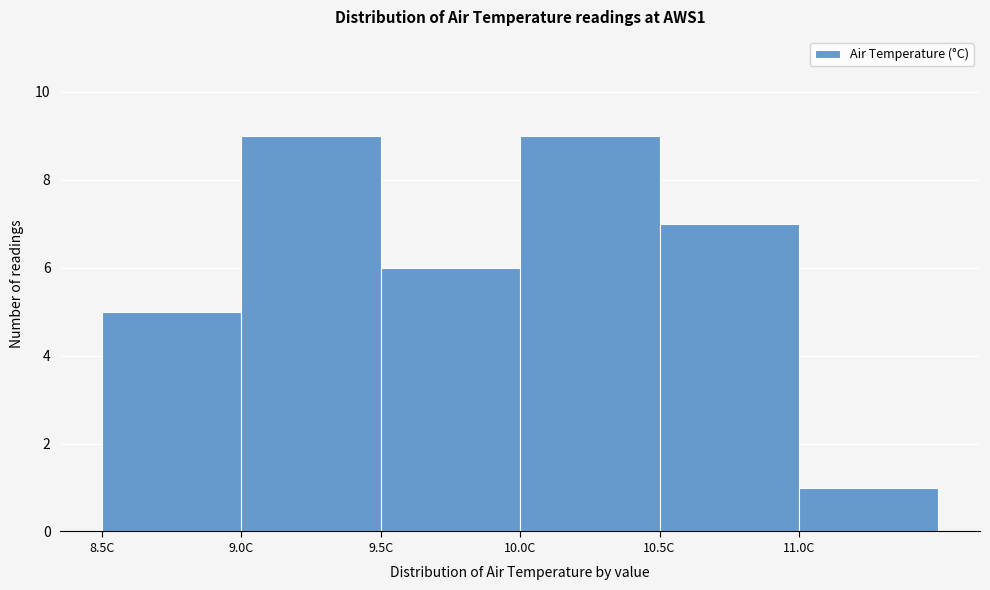

What is the height of the bar covering 9.5 to 10.0 on the x-axis? The values are not printed on the chart, so give them approximately, as read against the axis.

6